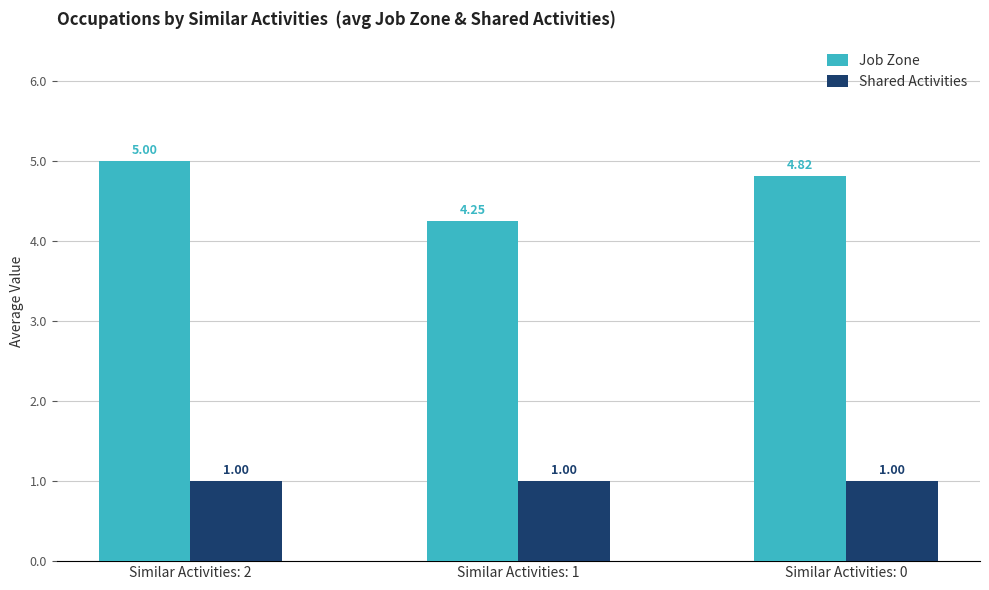

Which series changed the most between Similar Activities: 2 and Similar Activities: 0?

Job Zone